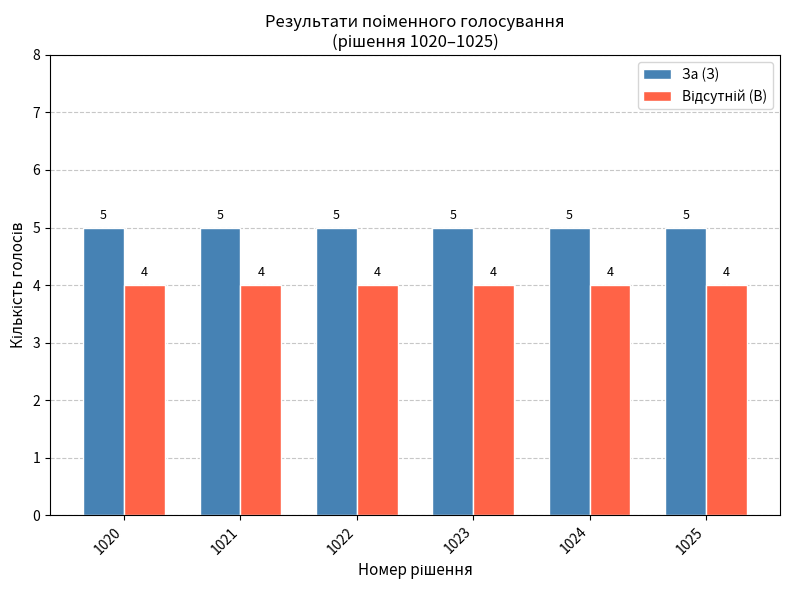

What is the average value of the За (З) series?

5